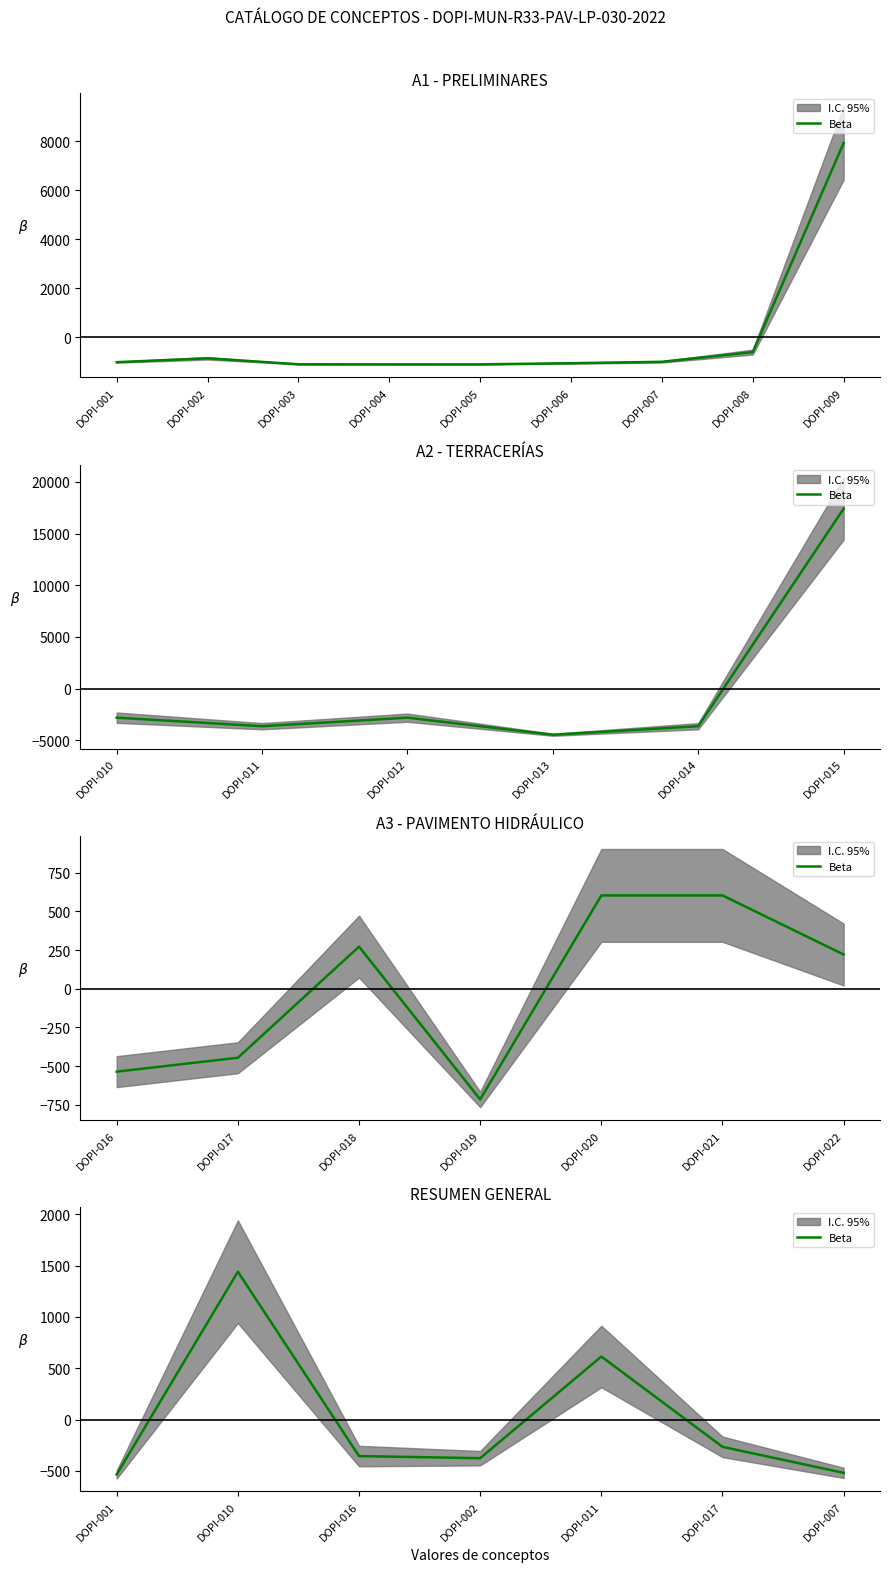

How many negative values are there?

5